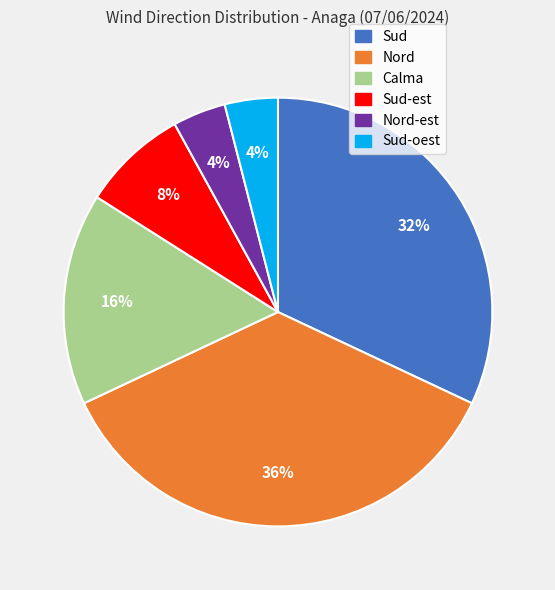

Is there any slice that represents more than half of the pie?

No